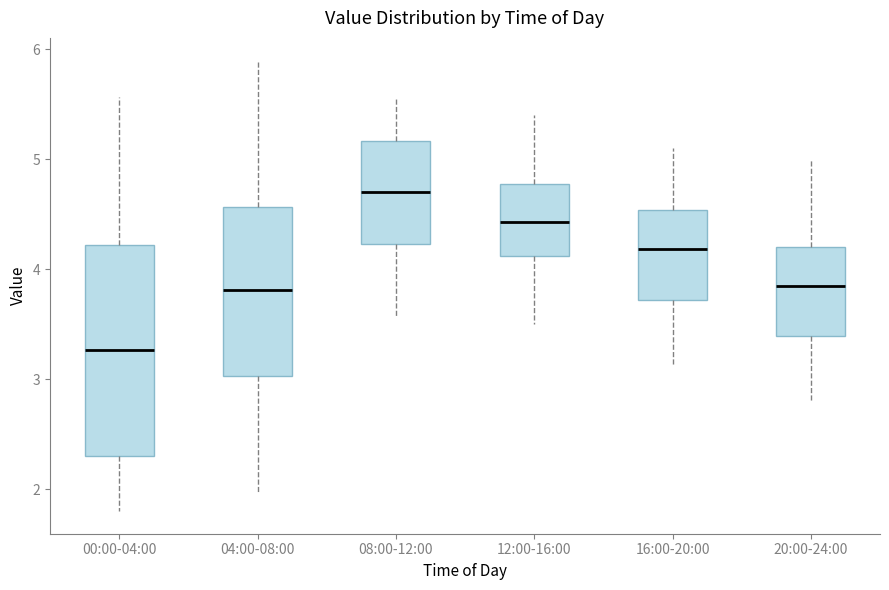

Where does the upper whisker of the box for 20:00-24:00 end on the y-axis? The values are not printed on the chart, so give them approximately, as read against the axis.

5.0